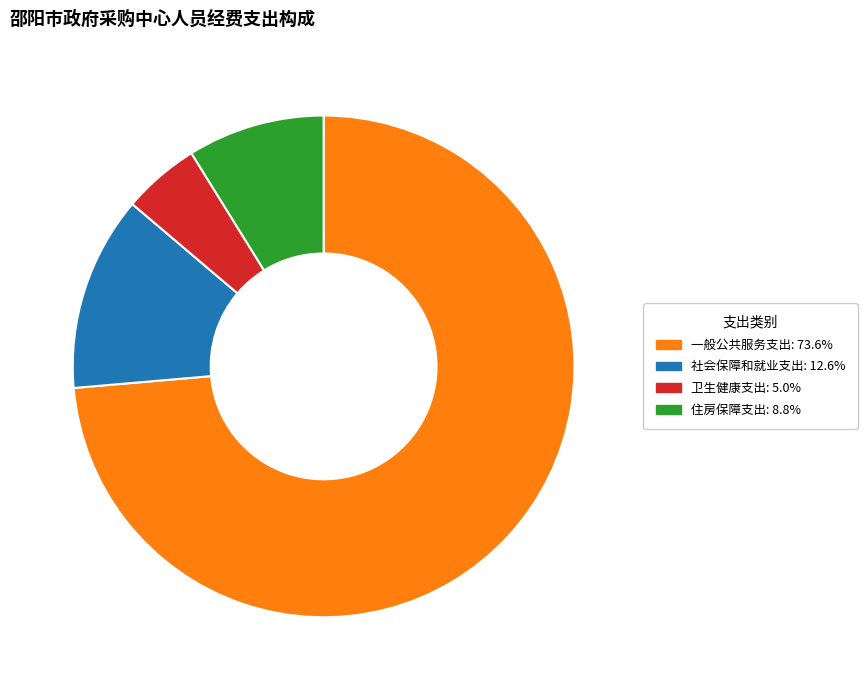

Is 一般公共服务支出 the majority of the pie?

Yes